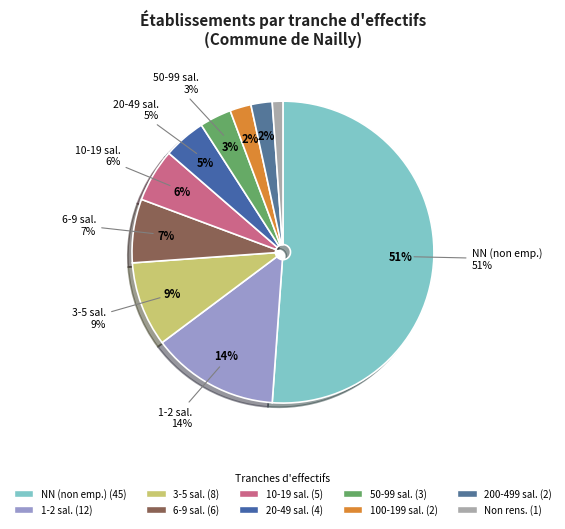

True or false: 03 accounts for 22% of the total.

False